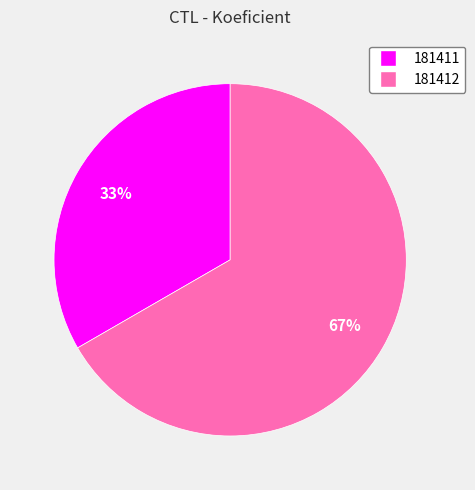

Does 181411 represent more than half of the total?

No